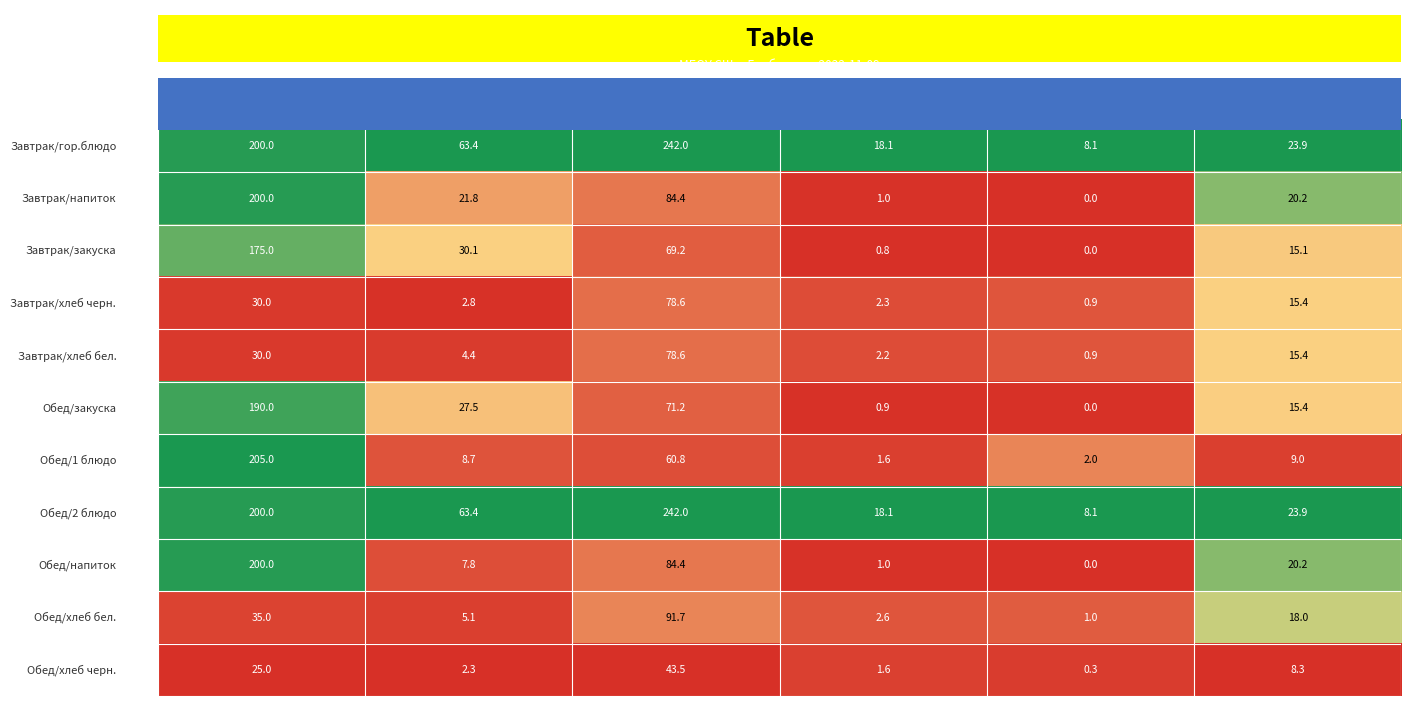

Count the number of data series in this chart.

11